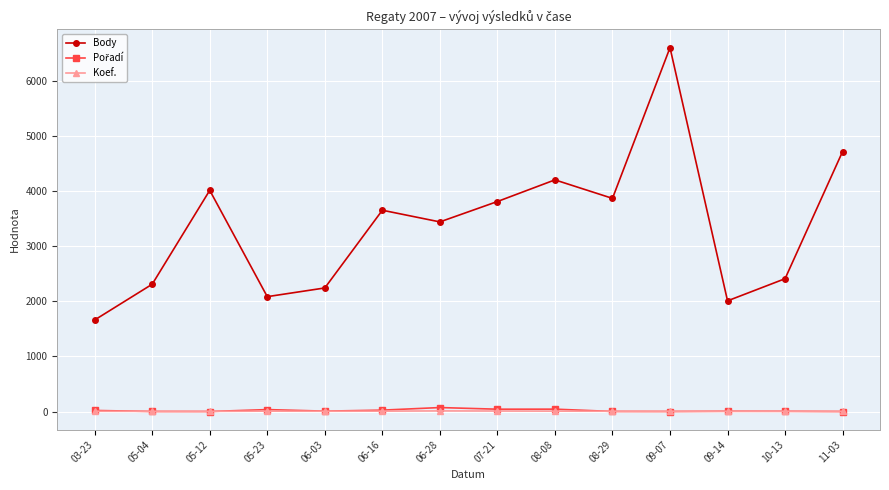

At how many categories does at least one series exceed 150?

14